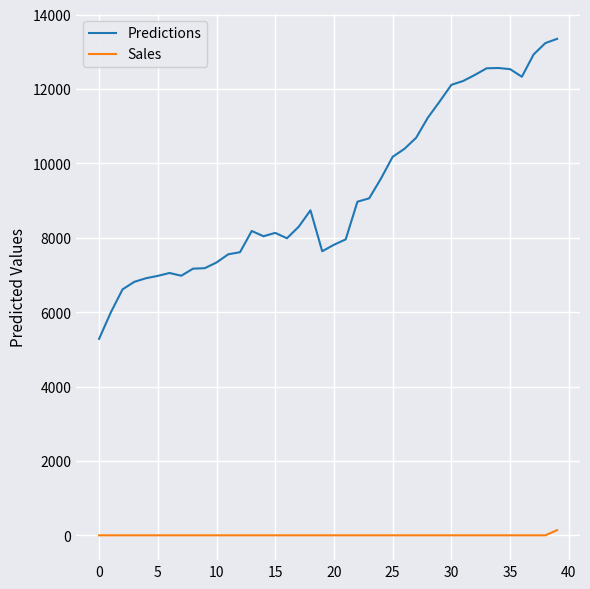

Which series has the widest spread of values?

Predictions